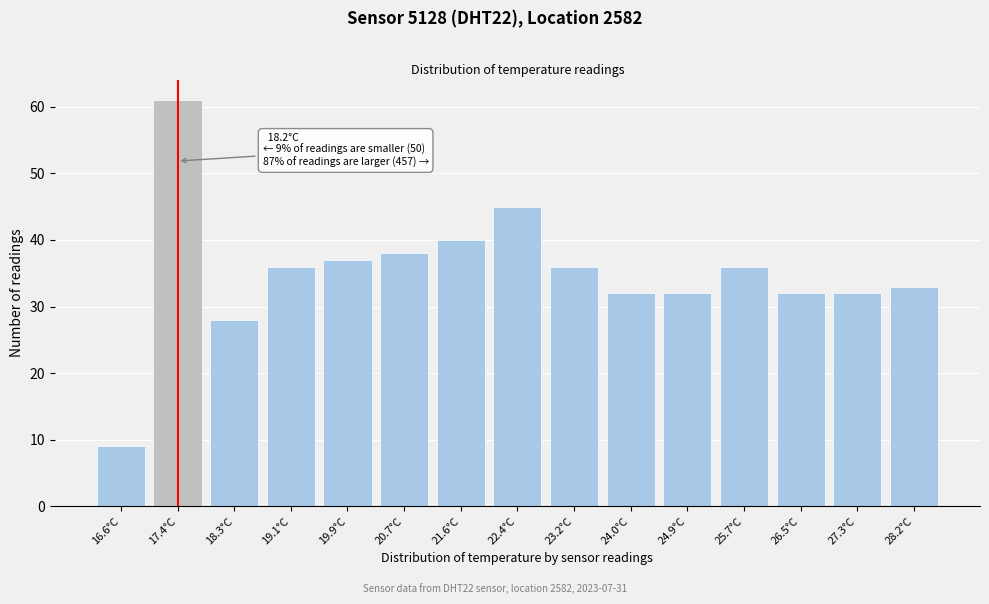

Reading right to left, transcribe all the data shown in this chart.

28.2°C=33	27.3°C=32	26.5°C=32	25.7°C=36	24.9°C=32	24.0°C=32	23.2°C=36	22.4°C=45	21.6°C=40	20.7°C=38	19.9°C=37	19.1°C=36	18.3°C=28	17.4°C=61	16.6°C=9